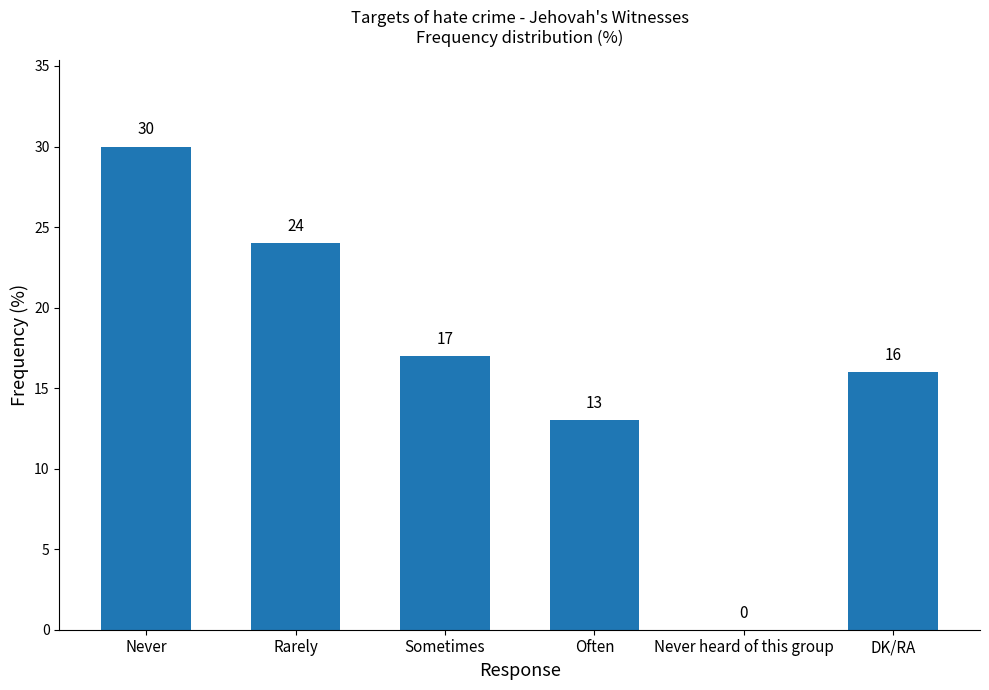

The value at DK/RA is 27. True or false?

False